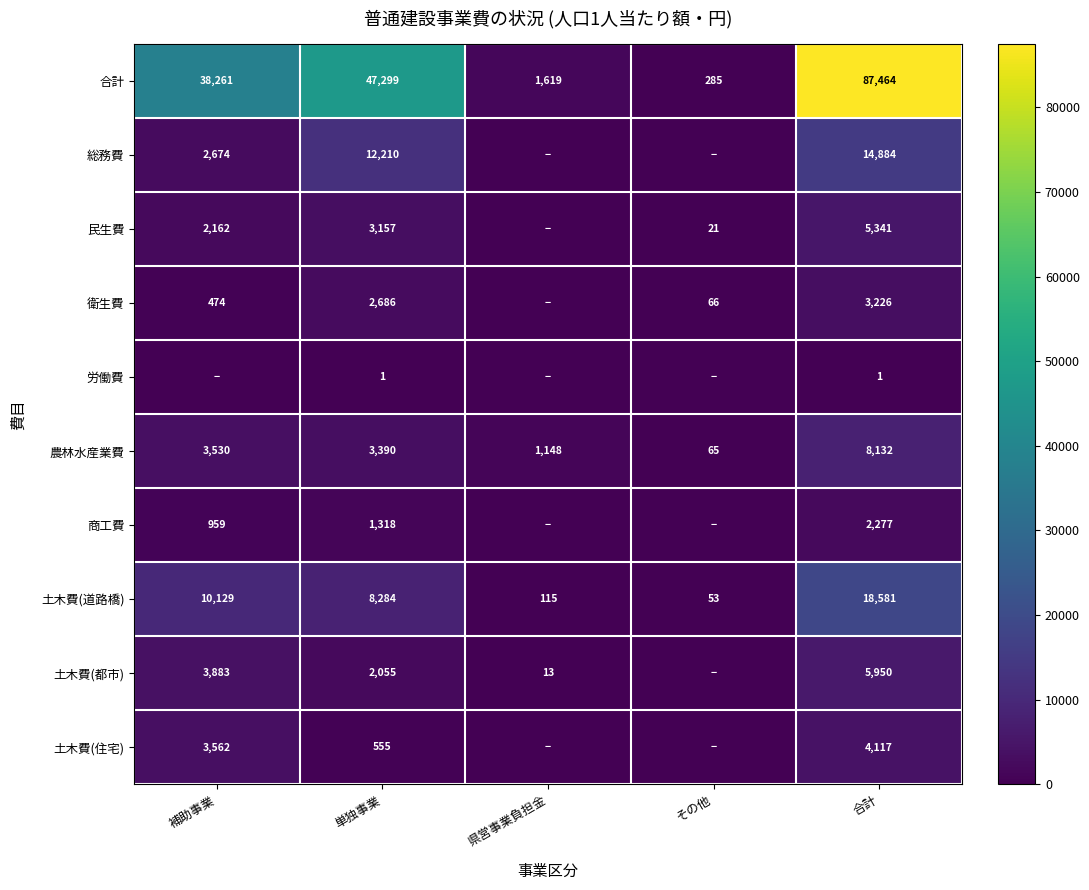

At how many categories does at least one series exceed 569?

4